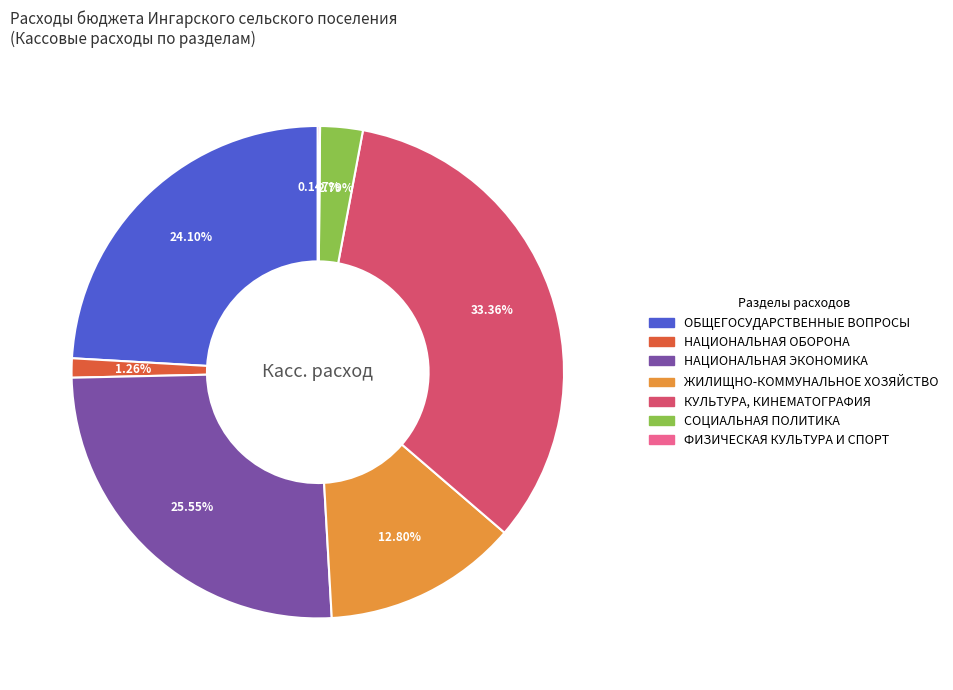

Is there any slice that represents more than half of the pie?

No